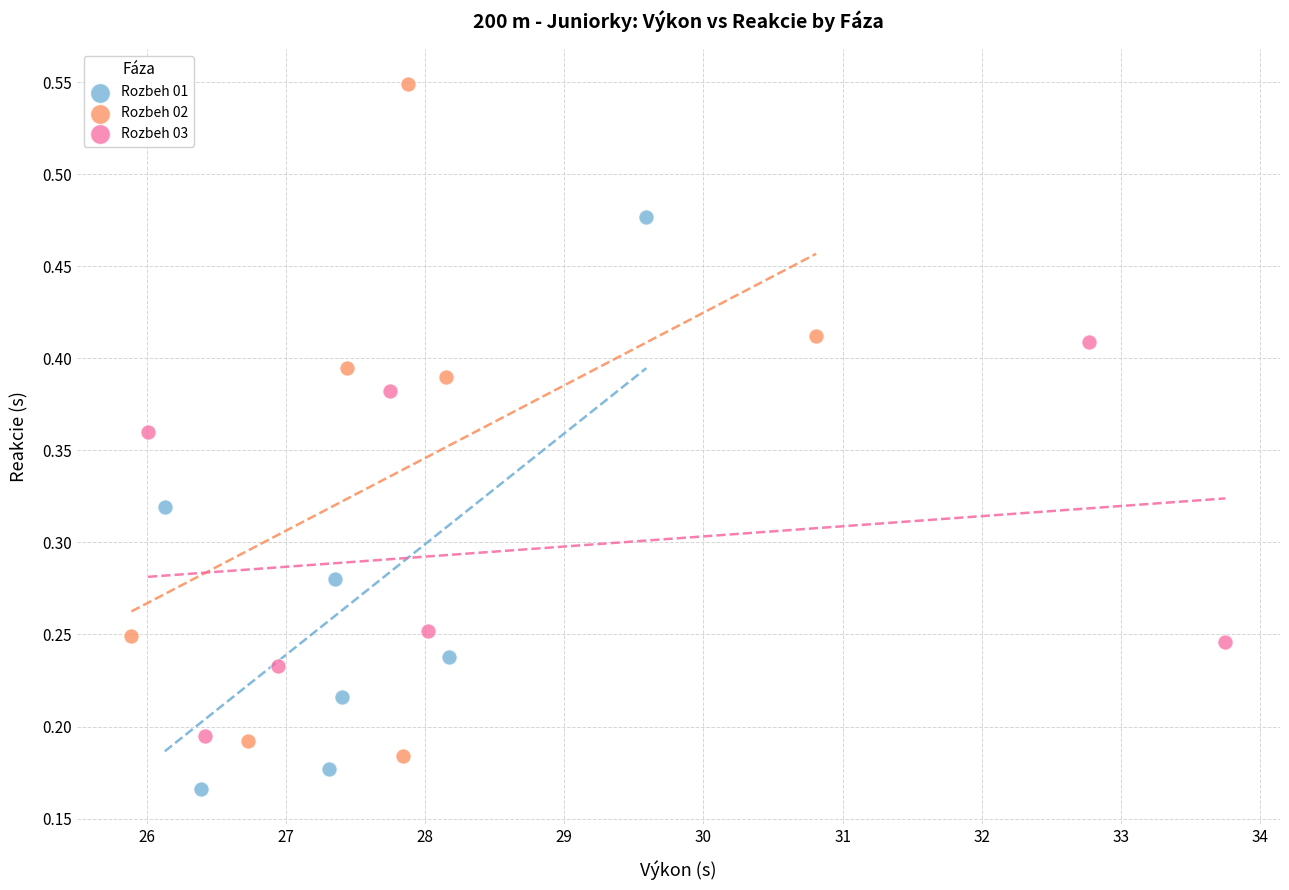

Which series has the widest spread of Y values?

Rozbeh 02